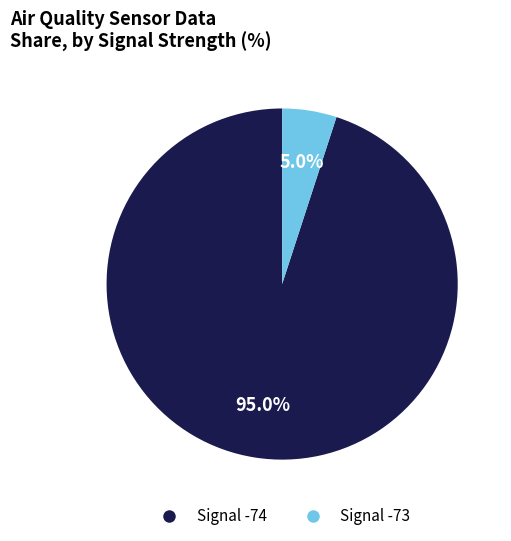

Is there a majority slice in this chart?

Yes